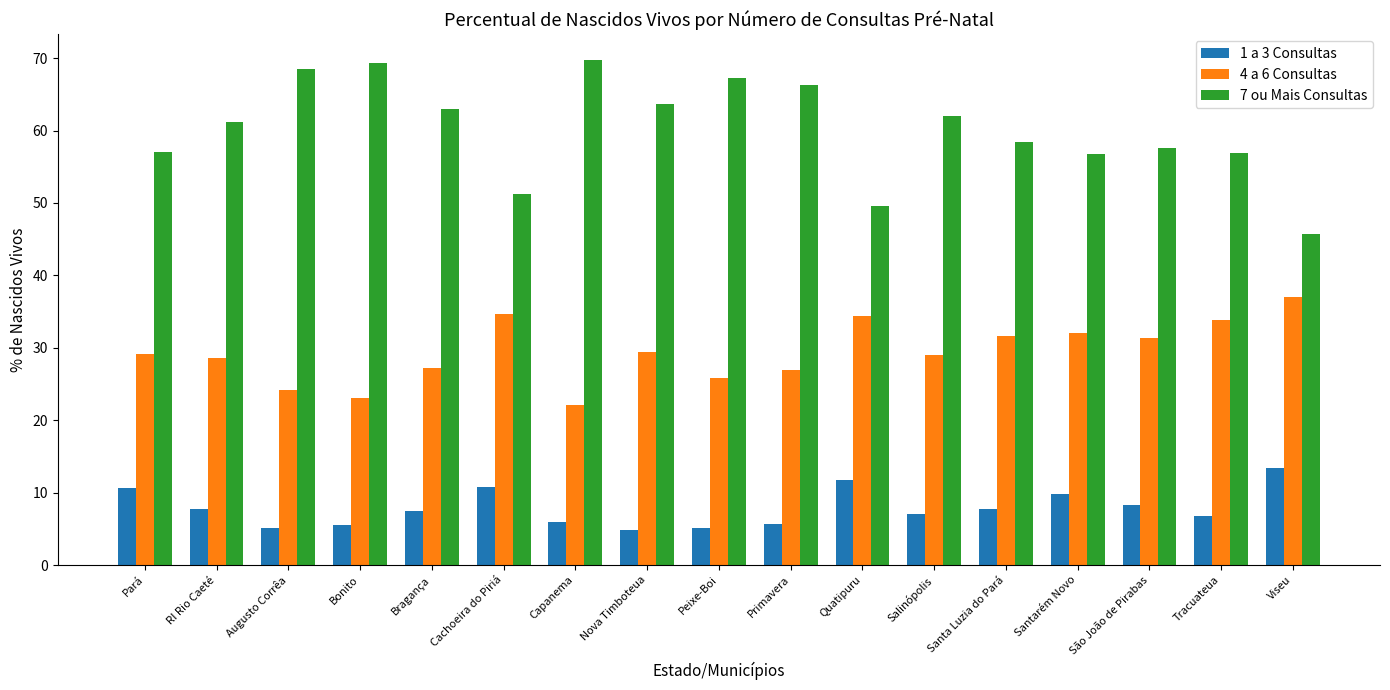

Rank the series by their maximum value, from lowest to highest.

1 a 3 Consultas, 4 a 6 Consultas, 7 ou Mais Consultas